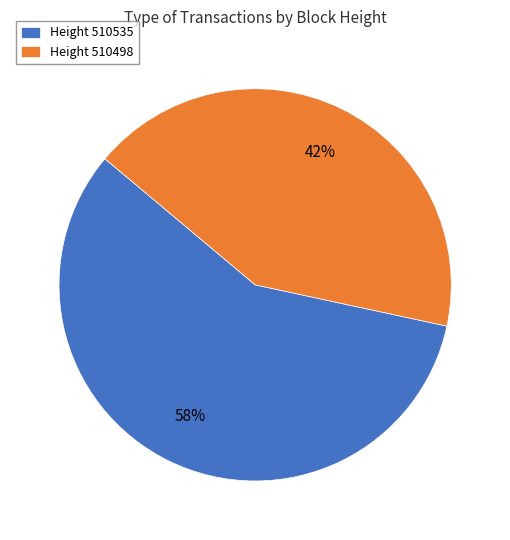

To the nearest percent, what portion does Height 510498 represent?

42%